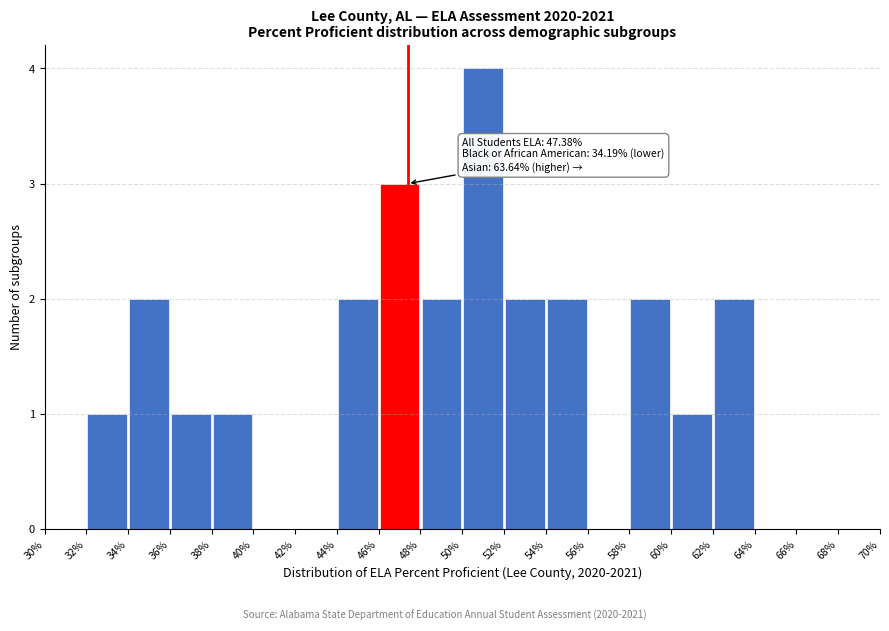

Which range on the x-axis has the tallest bar?

50% to 52%